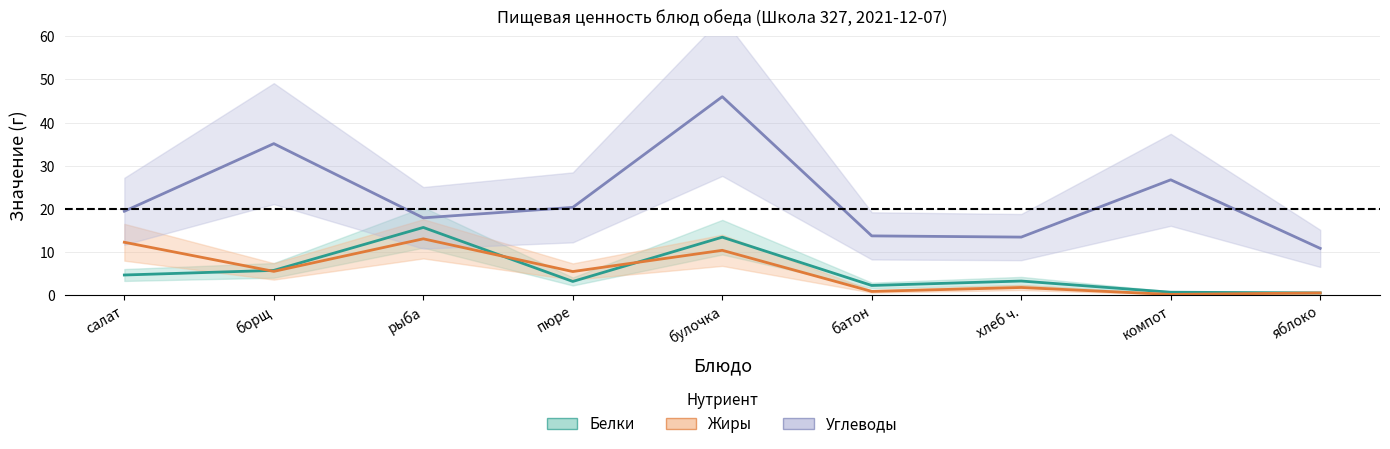

What position from the right is рыба?

7